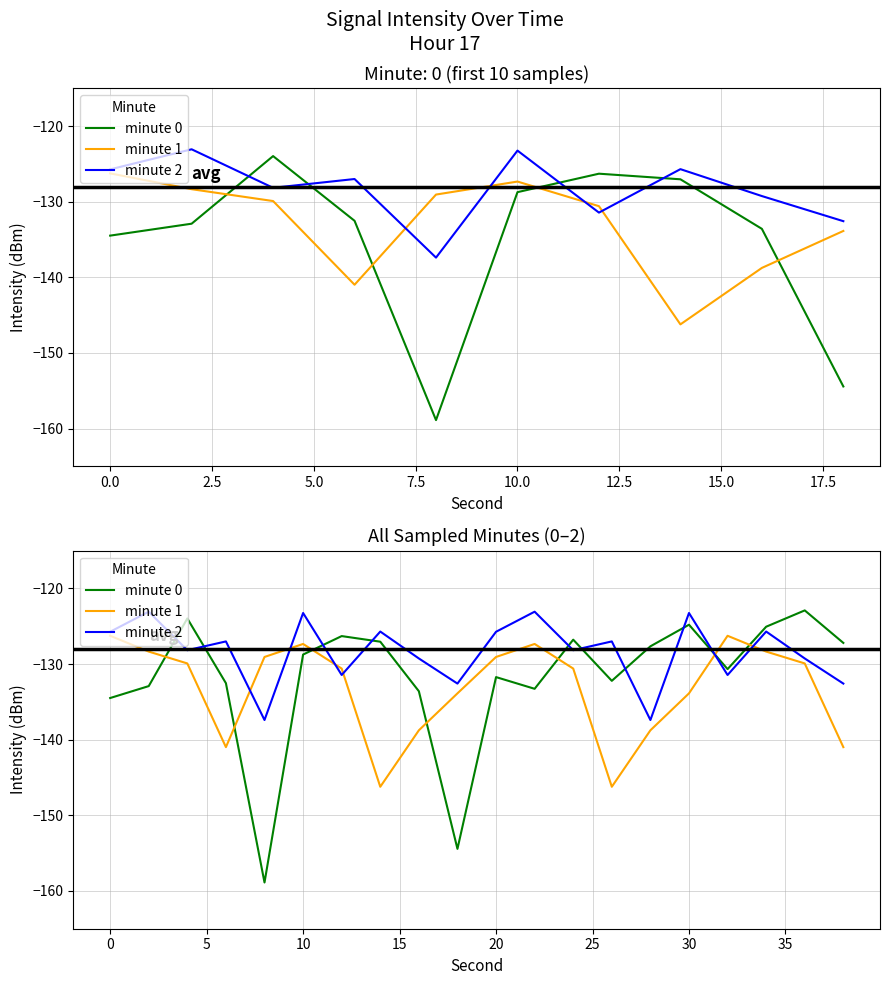

How many interior local valleys does the minute 1 series have?

3